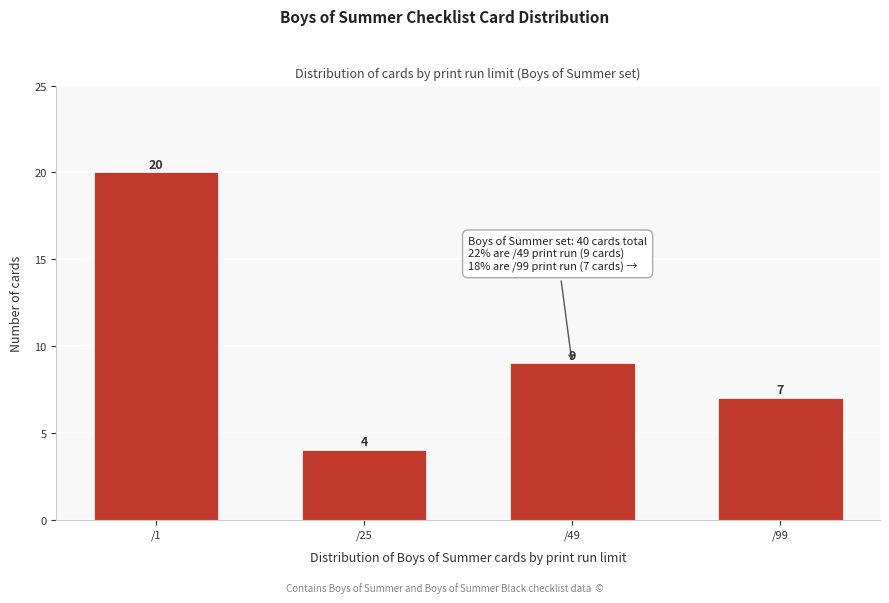

Reading right to left, extract all data points from this chart.

/99=7	/49=9	/25=4	/1=20